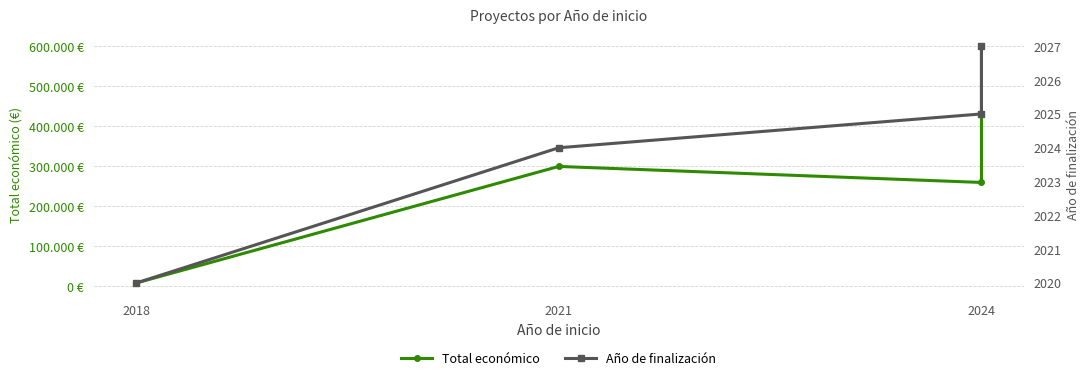

How many lines are shown in the chart?

2